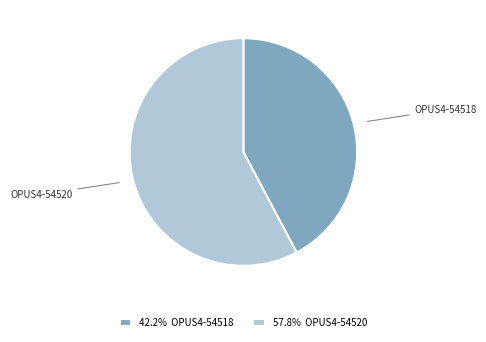

How many slices are in this pie chart?

2